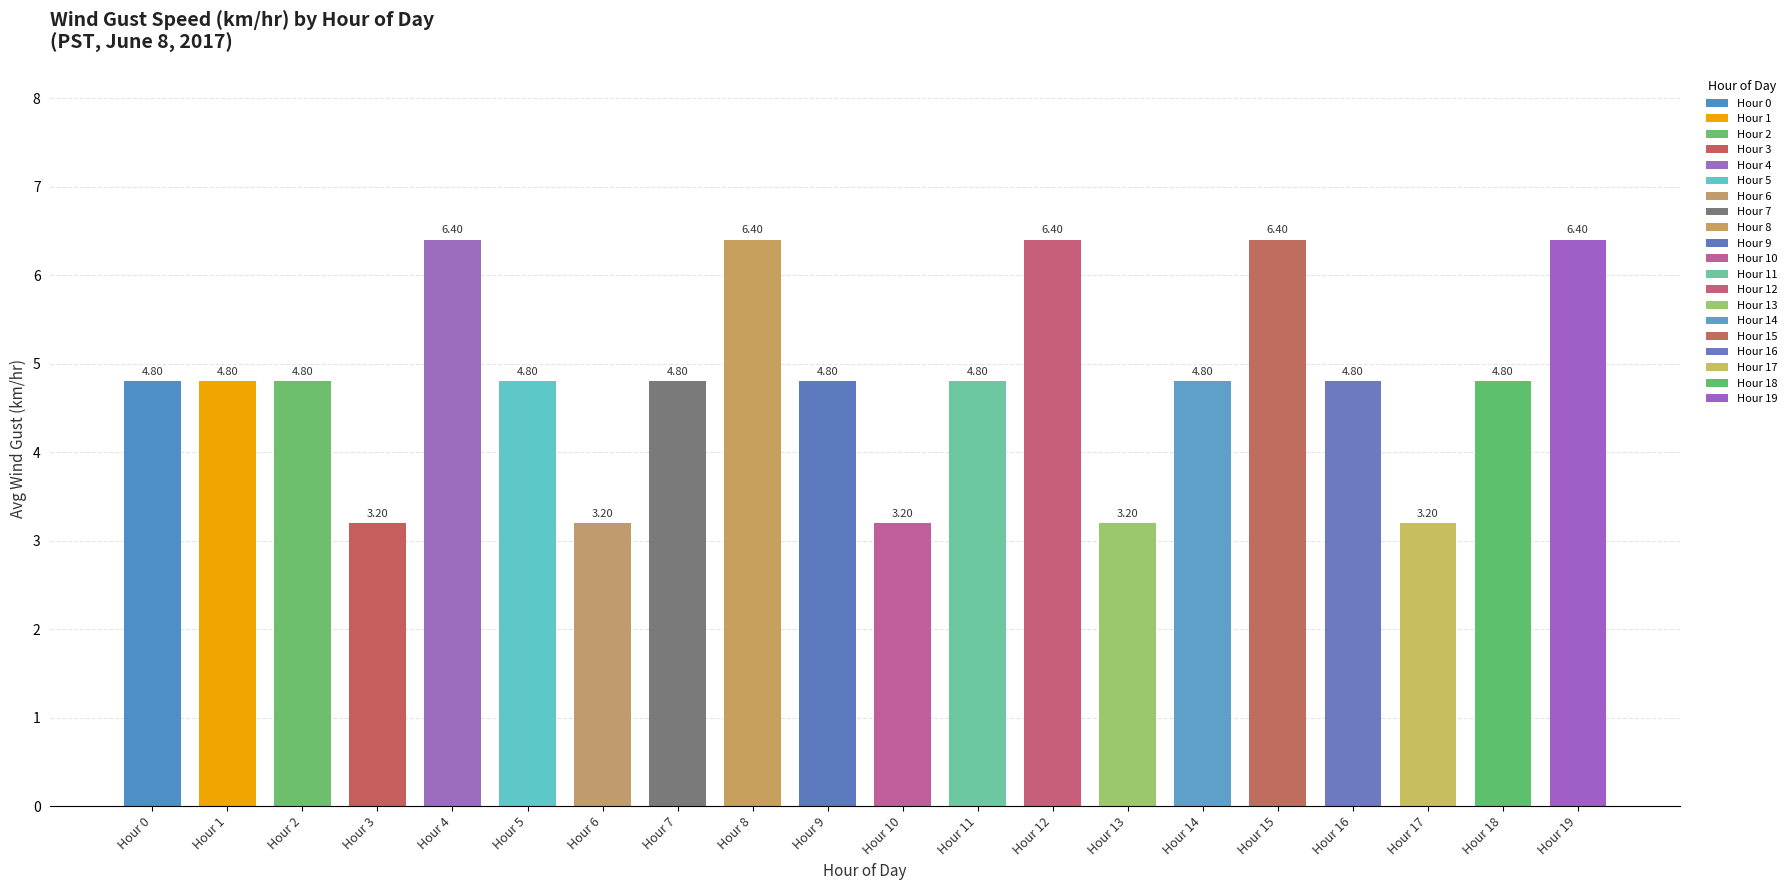

Does the chart contain any negative values?

No